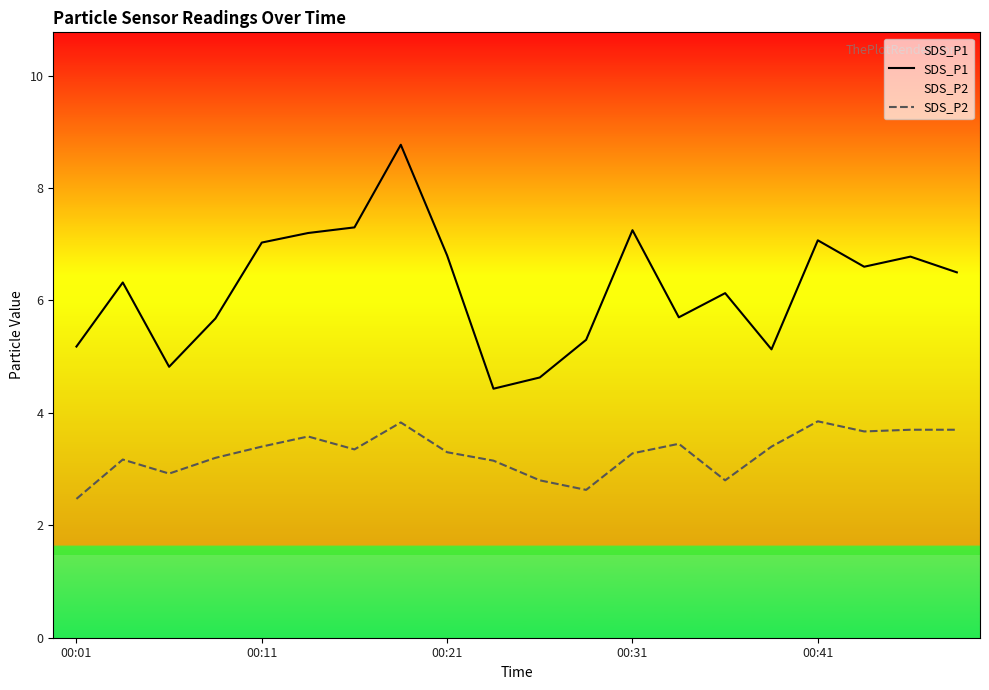

What is the maximum value for SDS_P1?

8.8